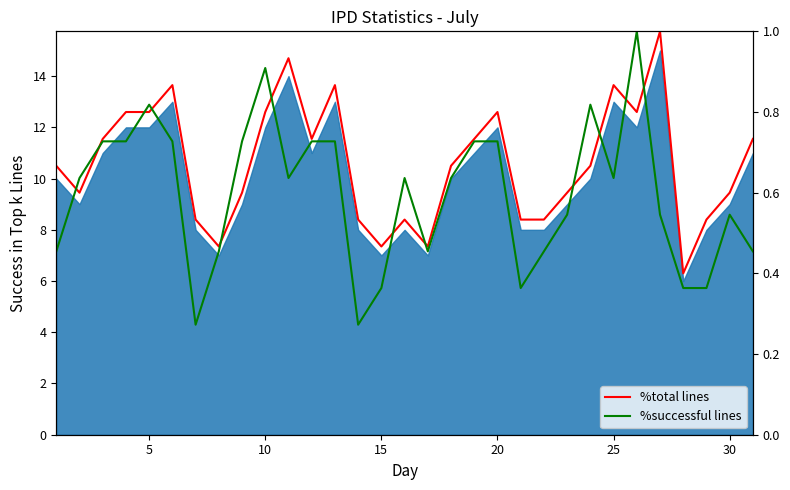

How many intersections are there between %successful lines and %total lines?

12